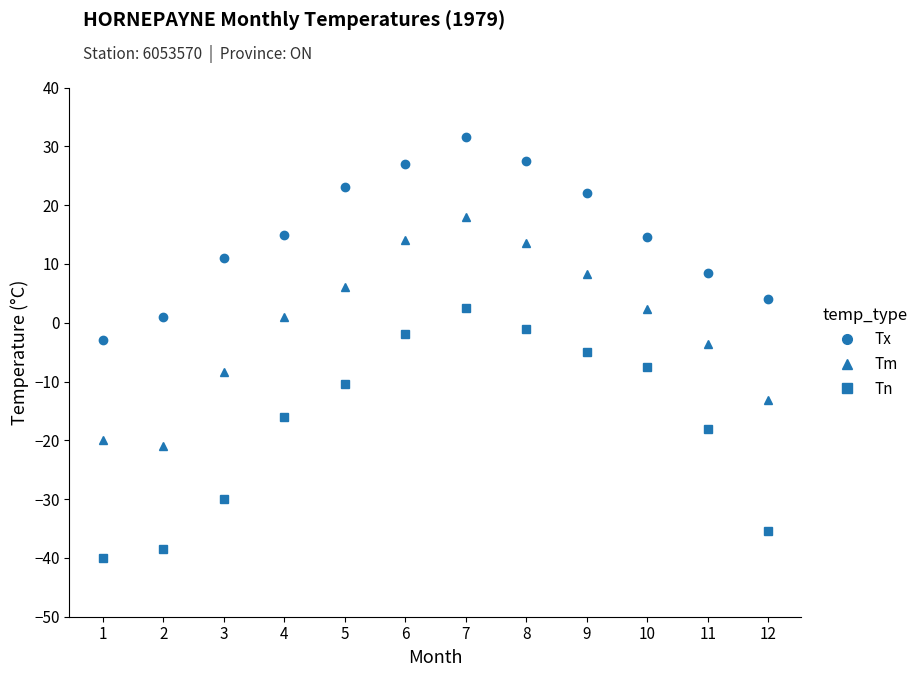

What is the sum of the Tx values at 11 and 4?

23.5